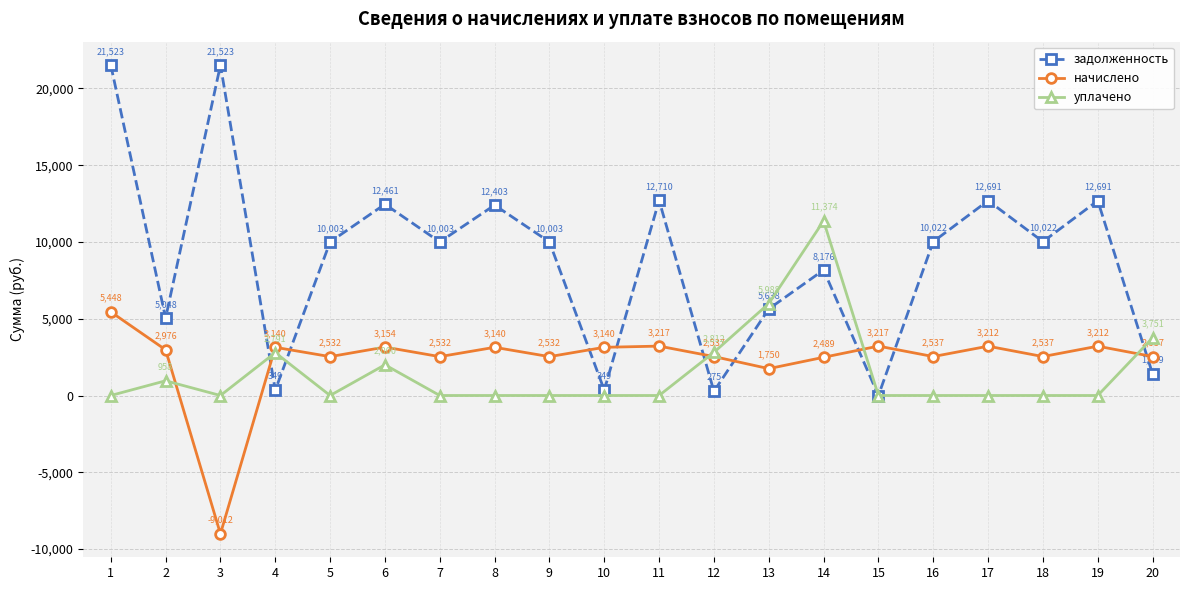

The value of задолженность at 5 is 10003.2. True or false?

True